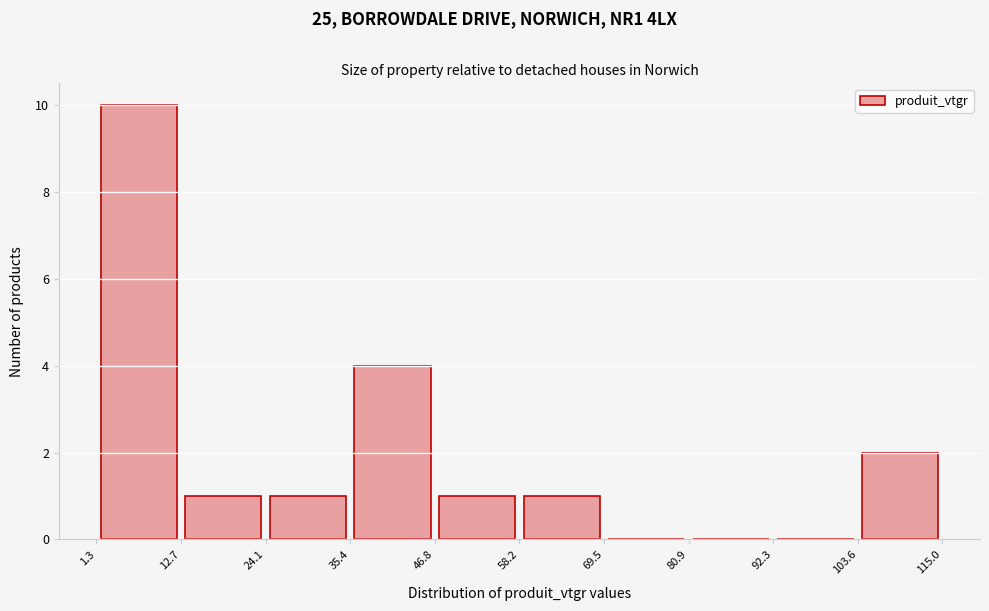

Reading left to right, list every bar in this chart as the range it spans on the x-axis followed by its height. The values are not printed on the chart, so give them approximately, as read against the axis.

1.3 to 12.7: 10
12.7 to 24.1: 1
24.1 to 35.4: 1
35.4 to 46.8: 4
46.8 to 58.2: 1
58.2 to 69.5: 1
69.5 to 80.9: 0
80.9 to 92.3: 0
92.3 to 103.6: 0
103.6 to 115.0: 2